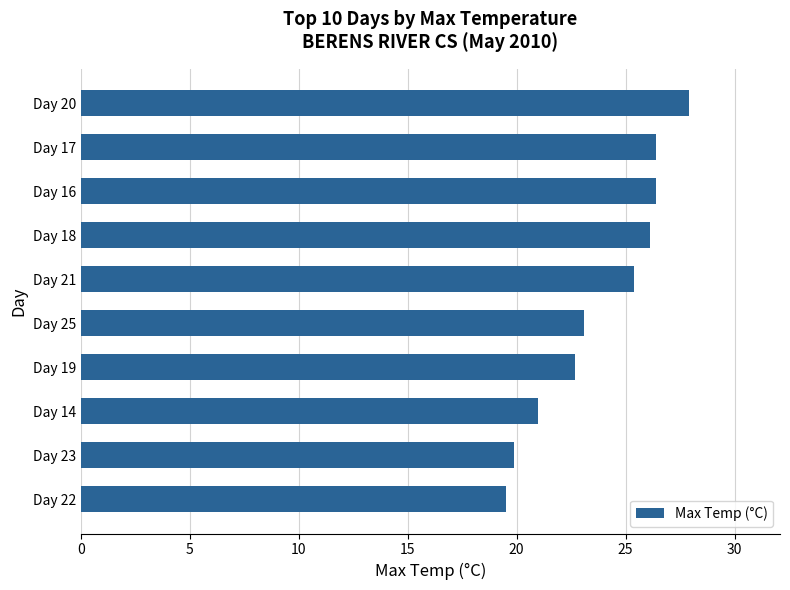

Does the chart contain any negative values?

No